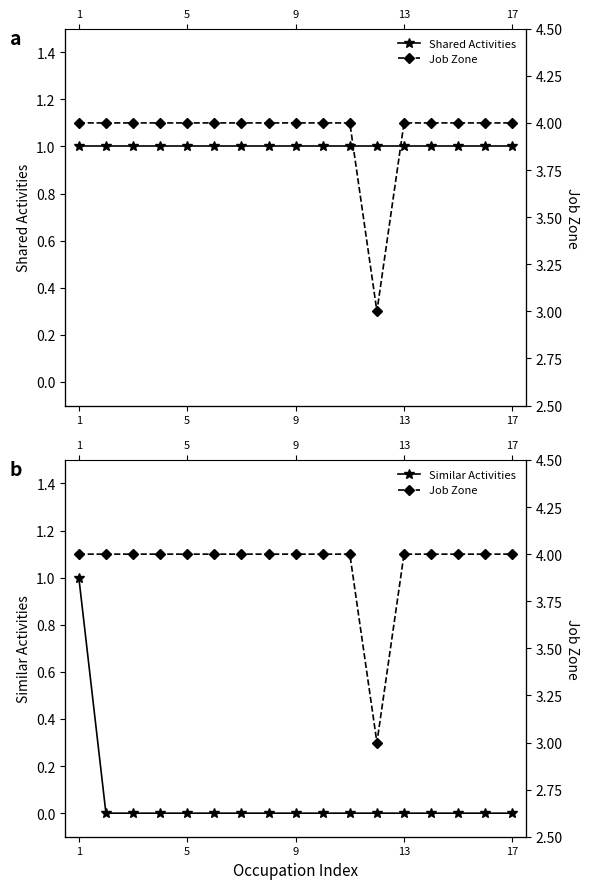

True or false: Similar Activities has a value of 0 at 17.

True